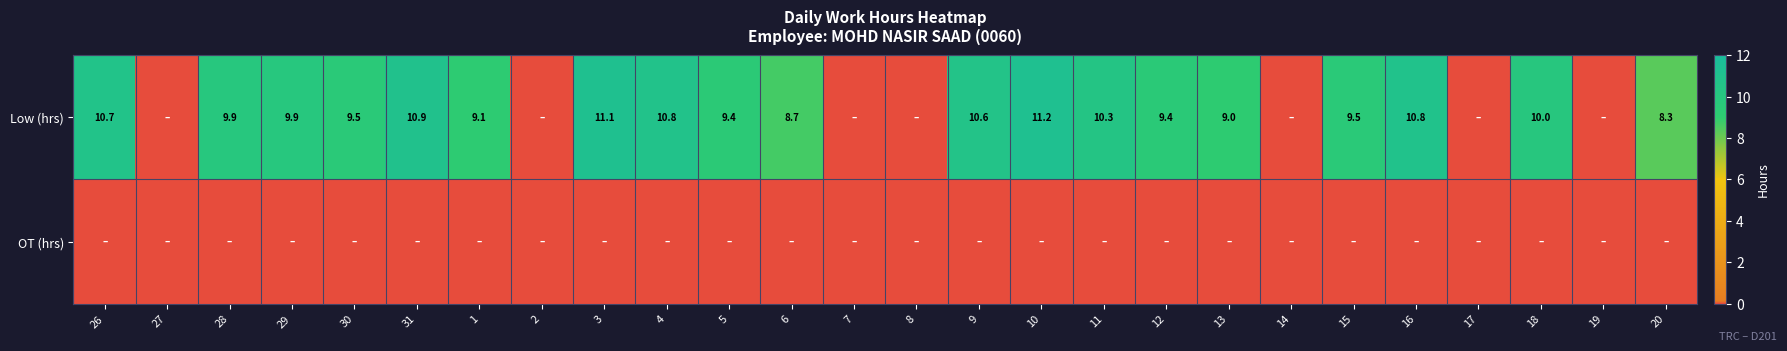

Is it true that Low (hrs) equals 3.4 at 30?

False